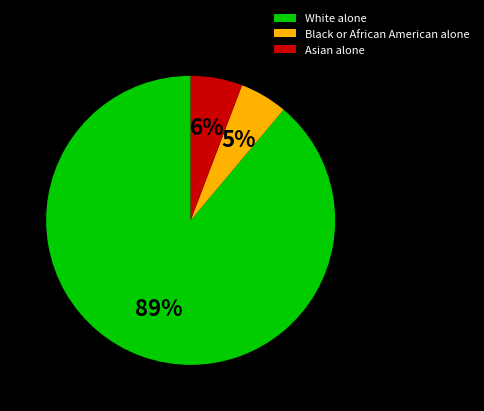

Is the sum of Asian alone and Black or African American alone greater than half?

No